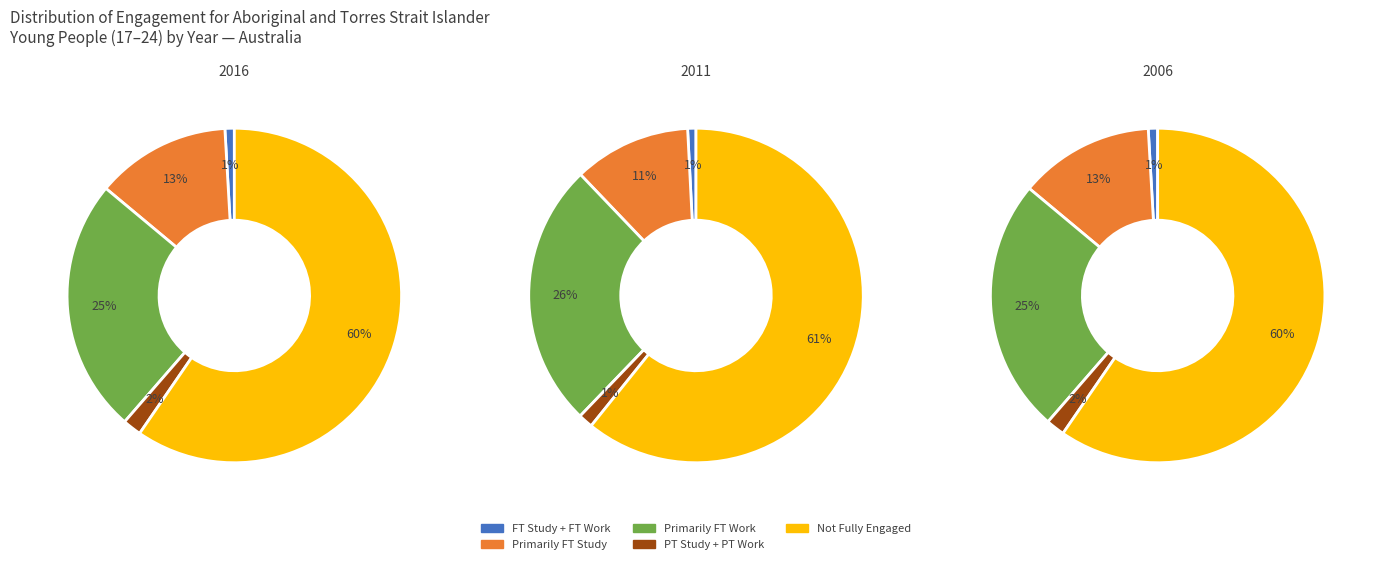

Is it true that Not fully engaged is 61% of the pie?

True